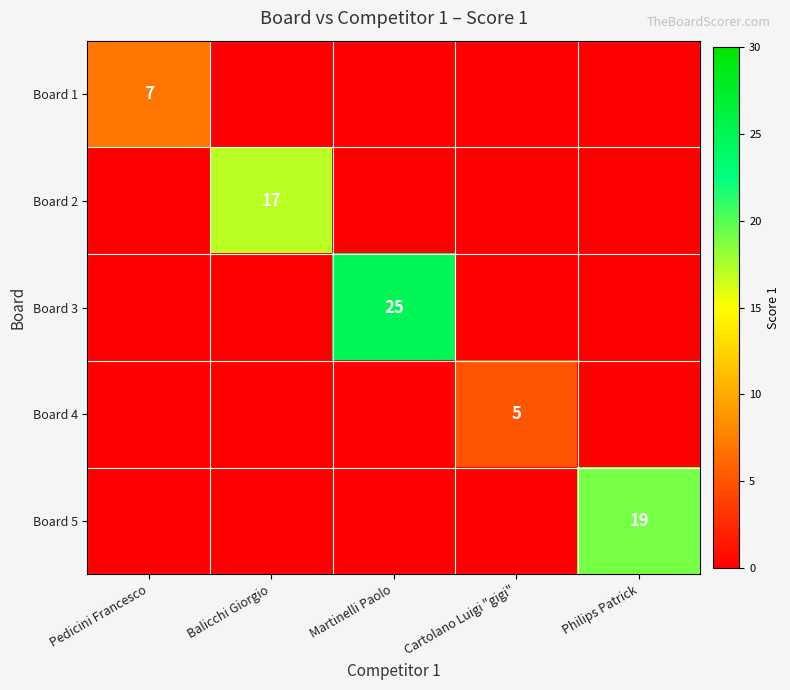

What is the maximum value shown in the chart?

25.0